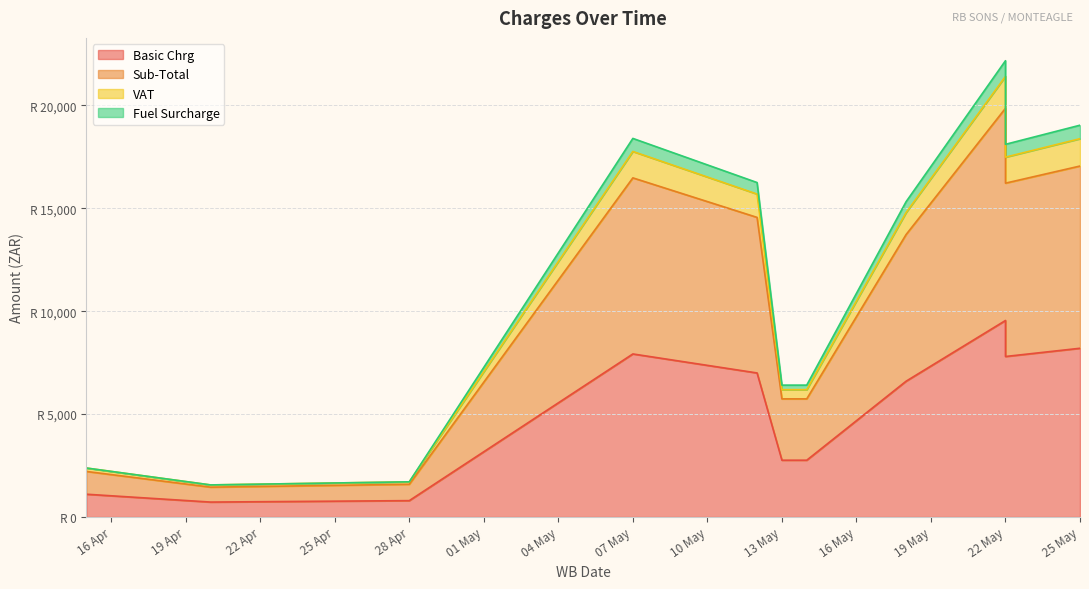

At which label does Sub-Total first exceed 15325?

07 May